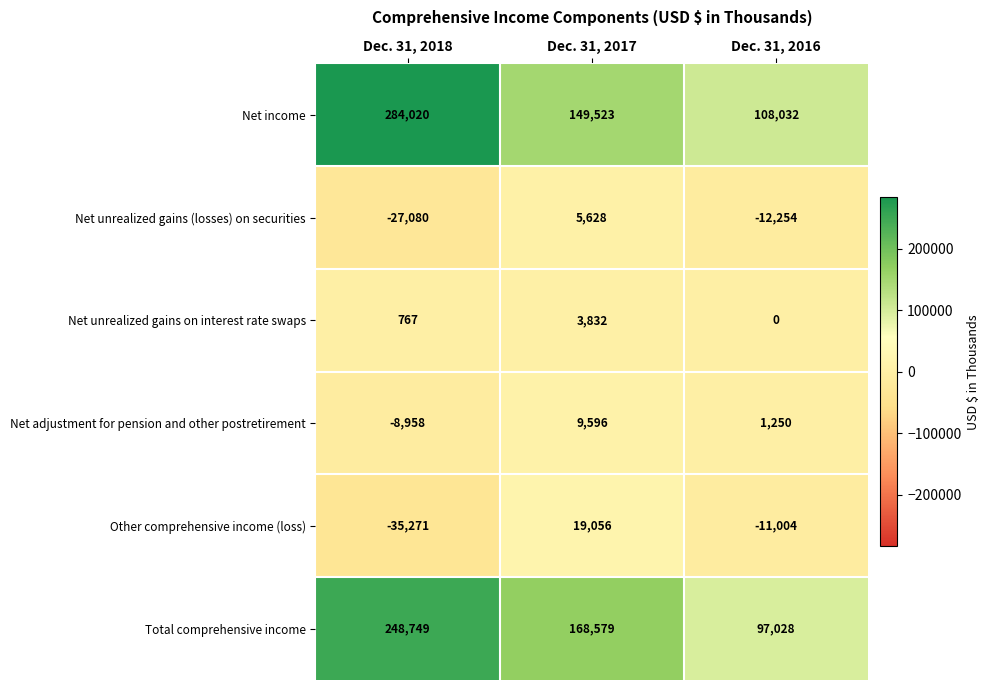

Reading left to right, what are all the values shown in this chart?

Net income: 284020	149523	108032
Net unrealized gains (losses) on securities: -27080	5628	-12254
Net unrealized gains on interest rate swaps: 767	3832	0
Net adjustment for pension and other postretirement: -8958	9596	1250
Other comprehensive income (loss): -35271	19056	-11004
Total comprehensive income: 248749	168579	97028